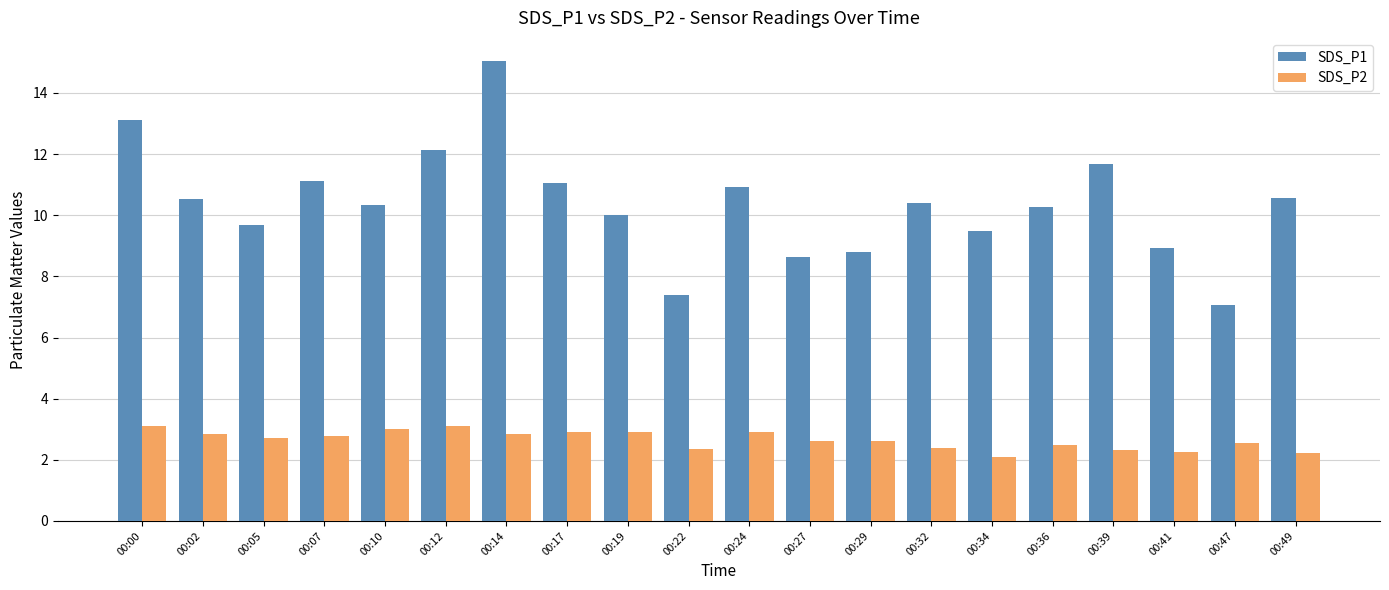

List the series in order of their peak value, lowest first.

SDS_P2, SDS_P1